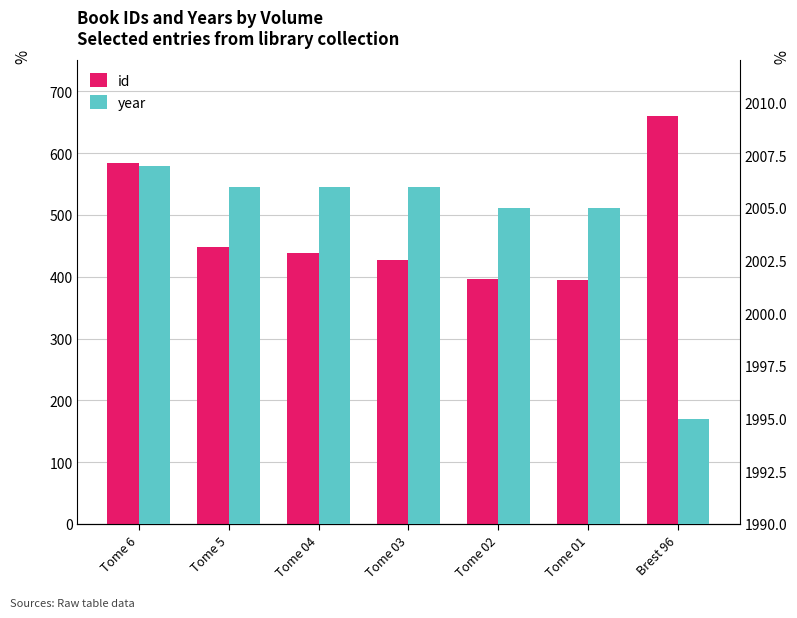

What is the spread (max minus min) of values at Tome 6?

1423